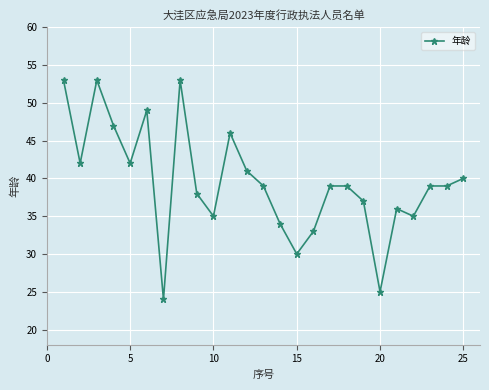

What is the difference between the maximum and second lowest values?

28